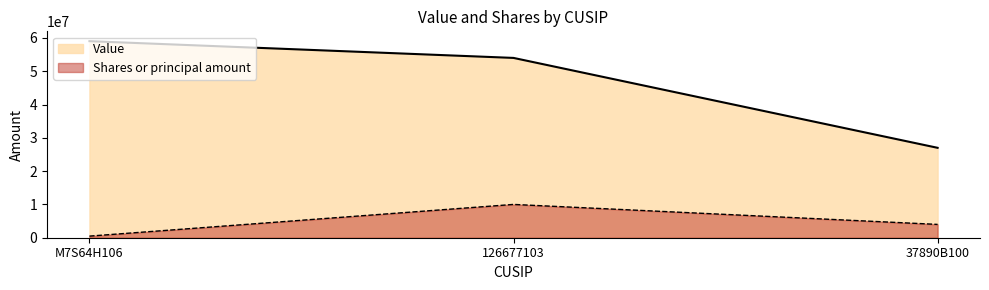

What are all the series names shown in the legend?

Value, Shares or principal amount